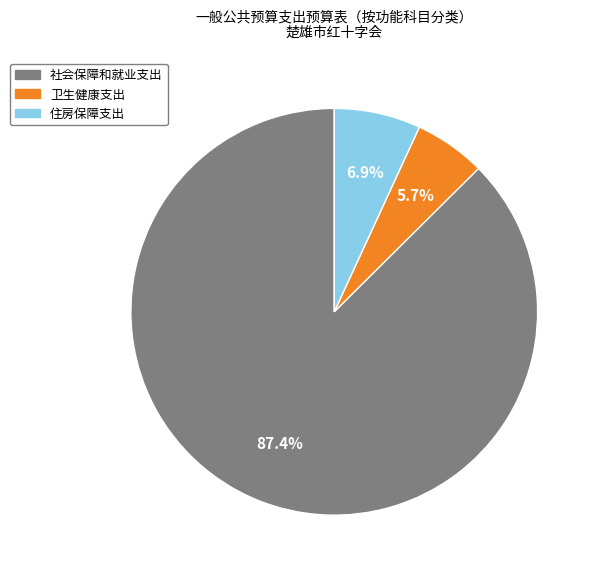

How many slices are in this pie chart?

3